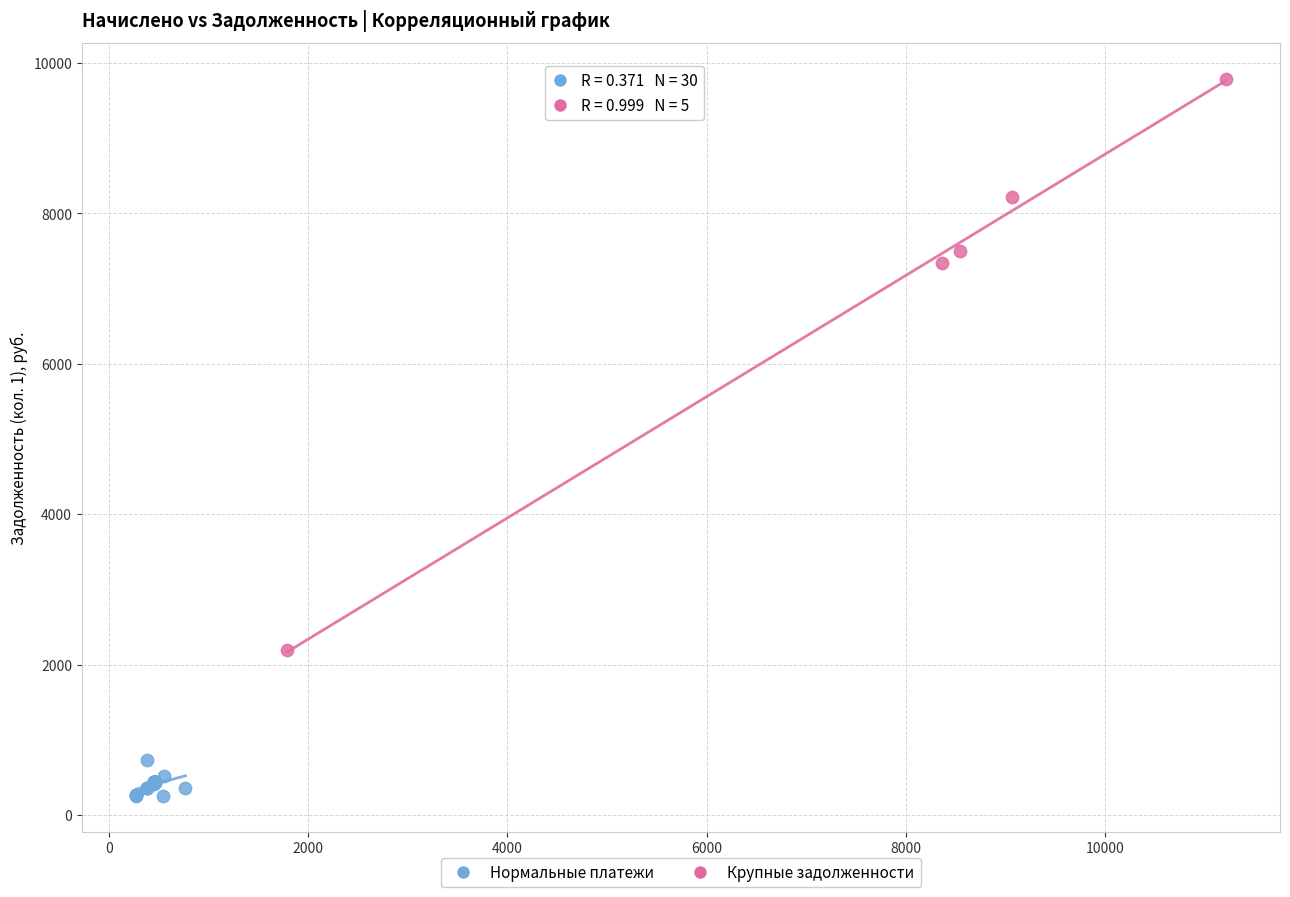

Which series contains the highest Y value?

Крупные задолженности